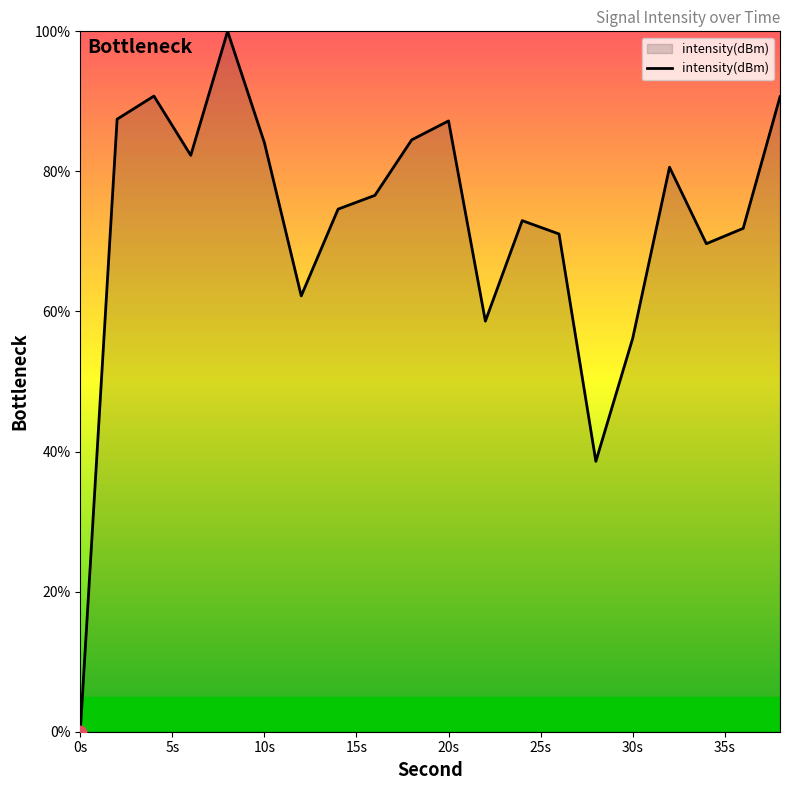

What is the difference between the maximum and minimum values?

100.0